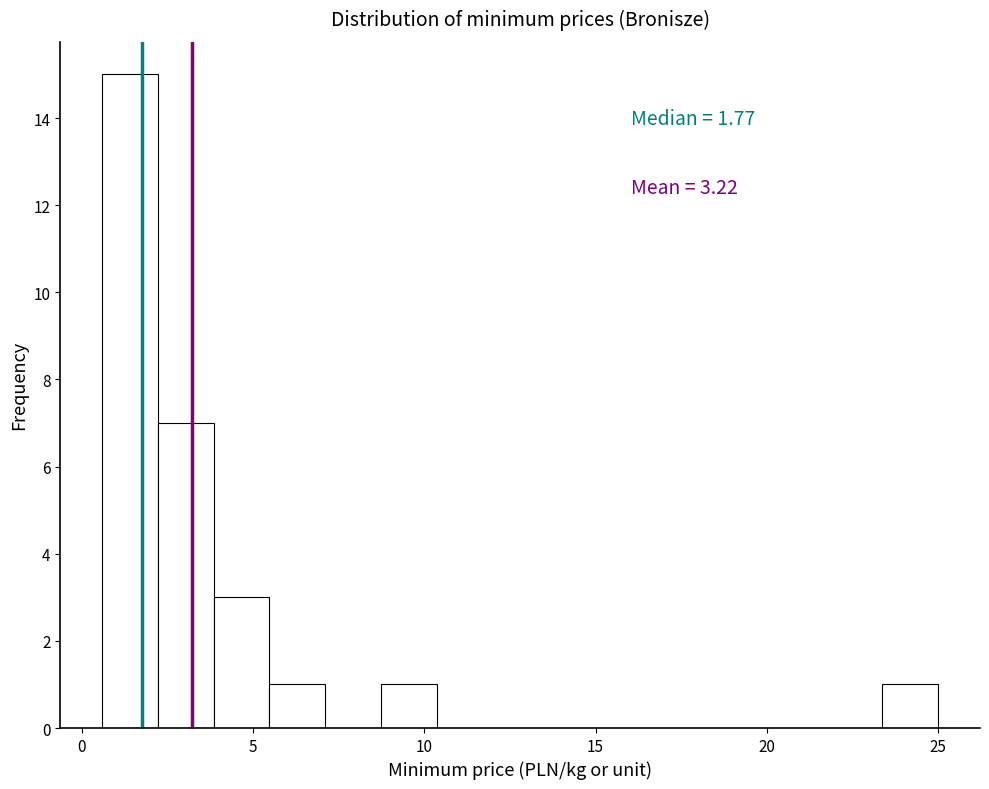

Read against the x-axis, roughly where is the centre of the tallest bar?

1.5